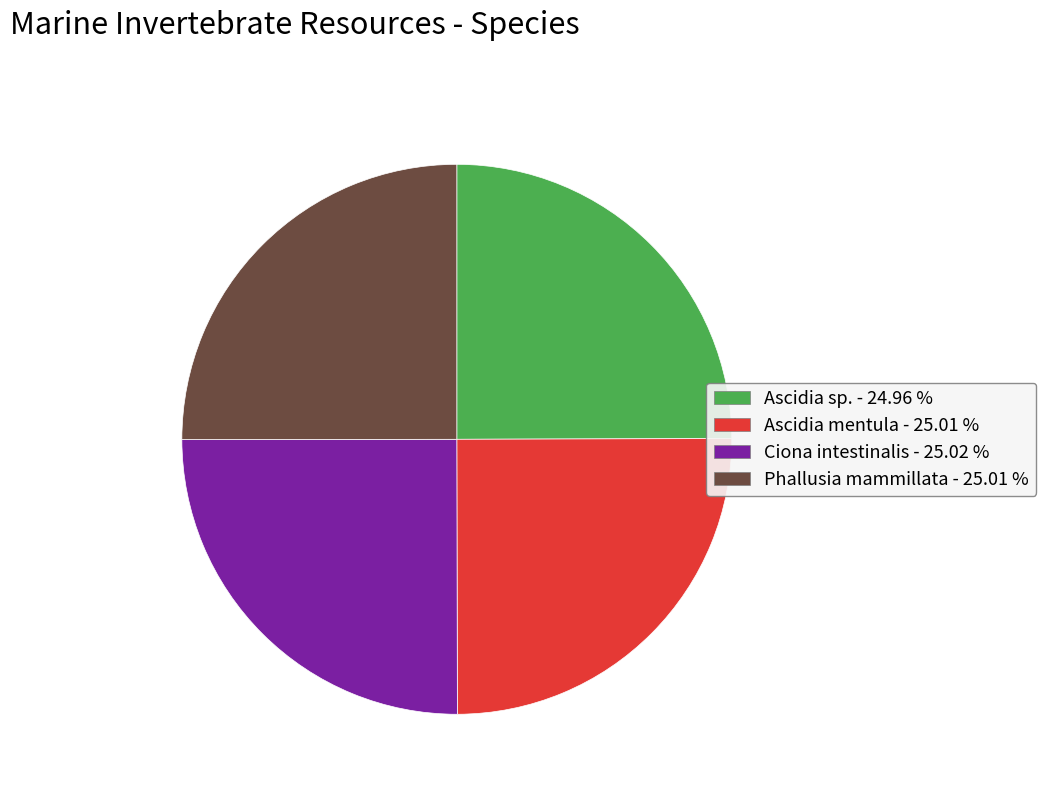

What is the ratio of the value at Phallusia mammillata - 25.01 % to the value at Ciona intestinalis - 25.02 %?

1.0